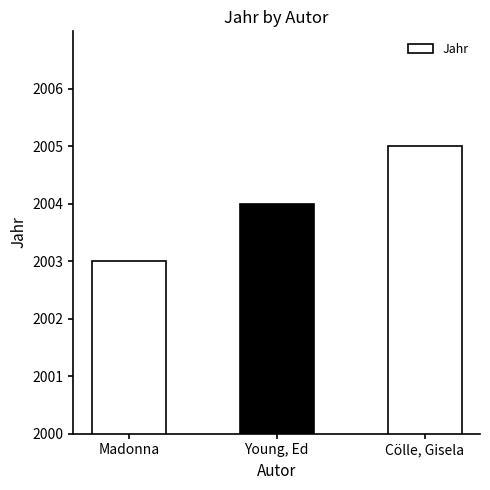

The chart shows a value of 2005 at Cölle, Gisela. True or false?

True